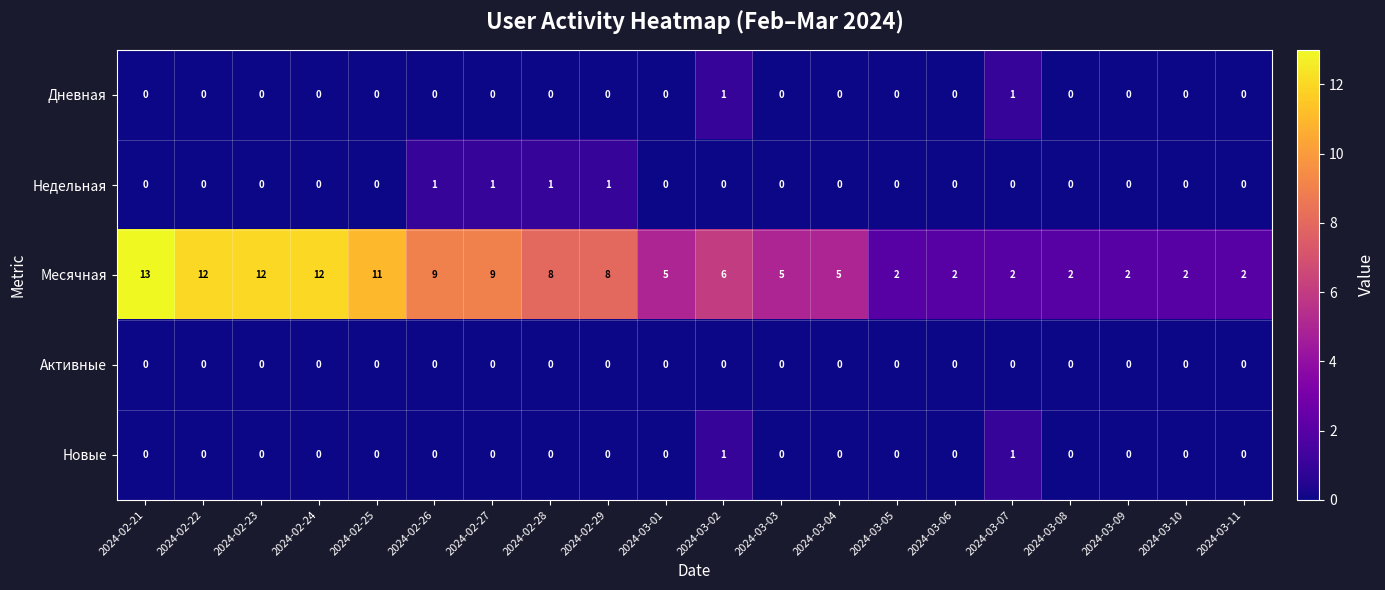

At which category is the sum across all series the highest?

2024-02-21